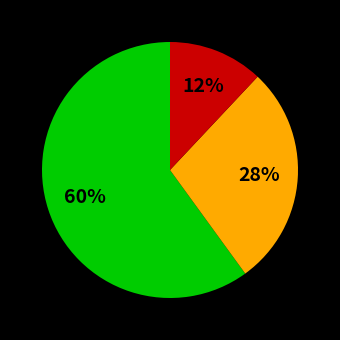

Does any single category account for the majority?

Yes